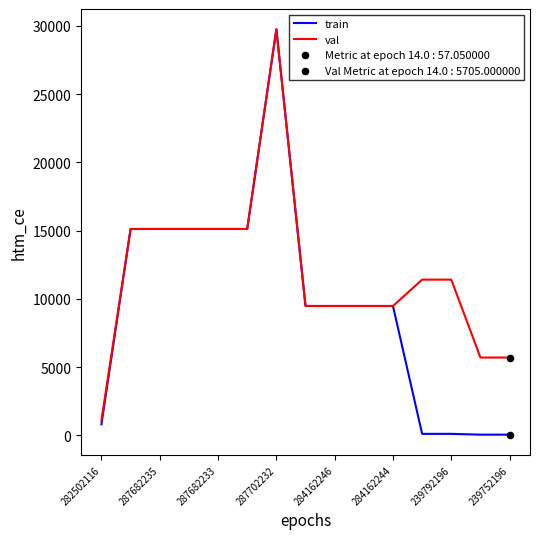

Which series has the largest total across all categories?

val